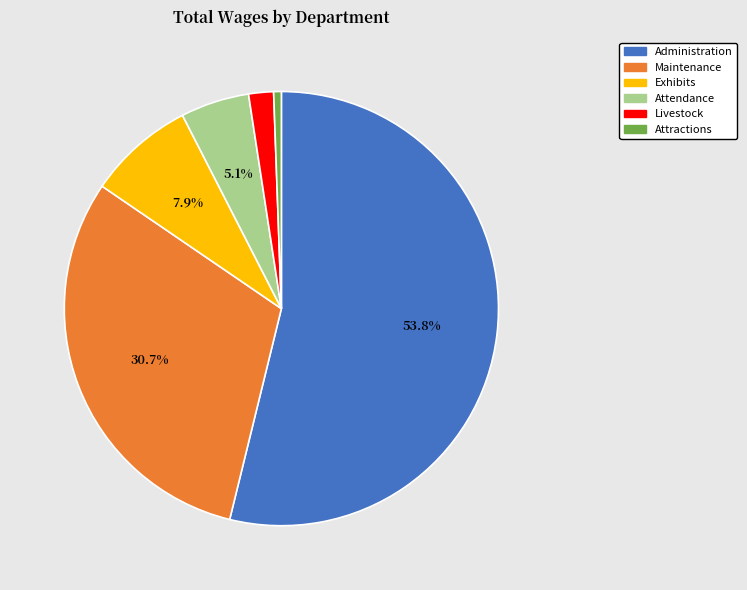

To the nearest percent, what is the average slice percentage?

17%